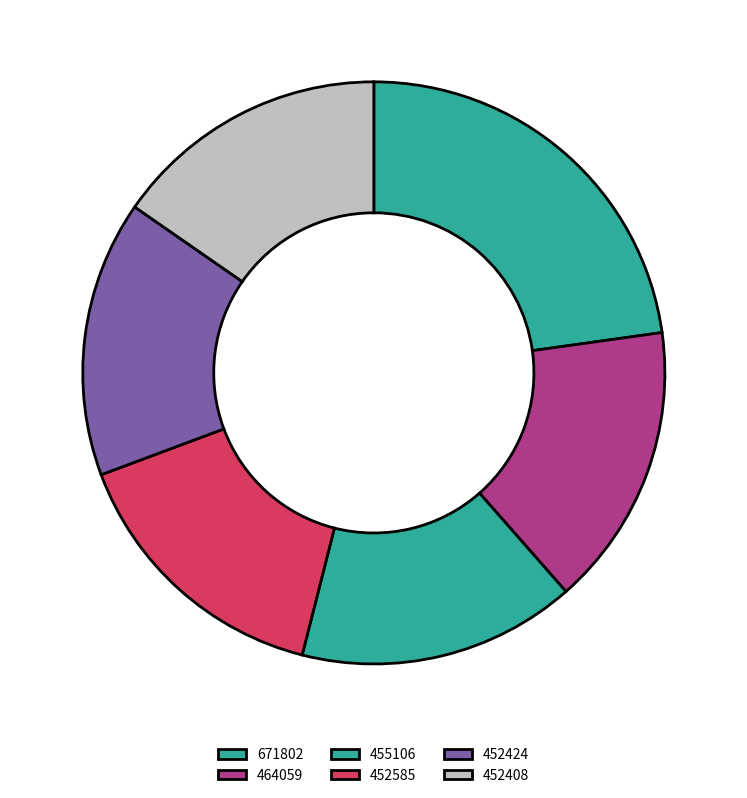

What is the total percentage of 464059 and 671802?

38.5%